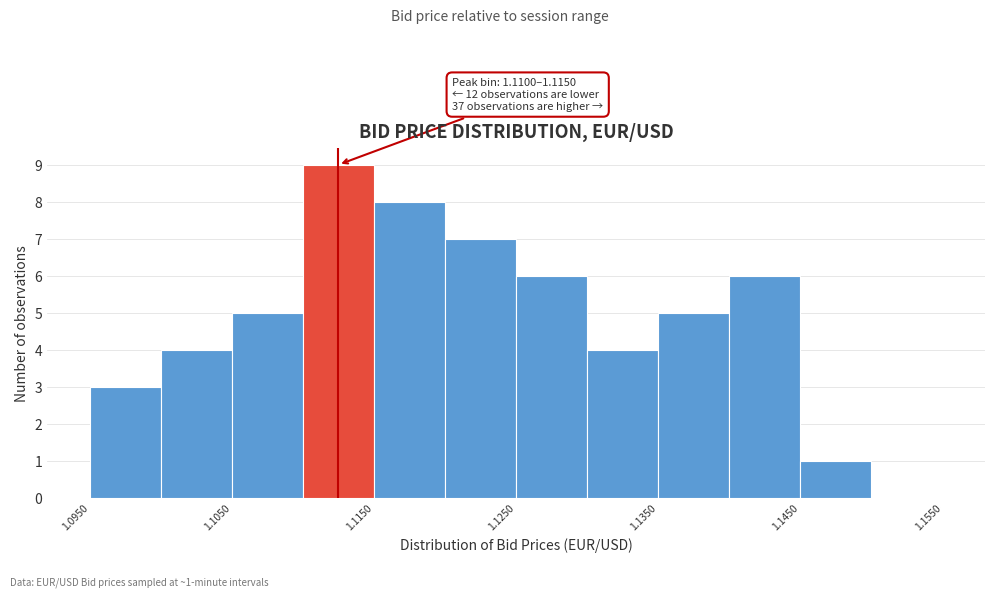

Over which range of the x-axis is the bar tallest?

1.110 to 1.115